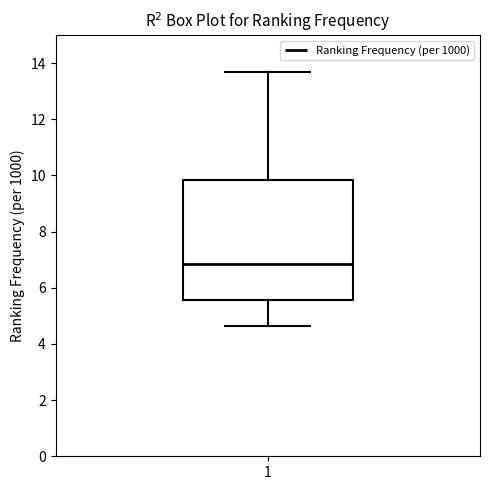

Transcribe this box plot: give where the median line is, the range the box spans, and where the two whiskers end, as read against the y-axis. The values are not printed on the chart, so give them approximately, as read against the axis.

median 6.8, box 5.6 to 9.8, whiskers 4.6 to 13.6